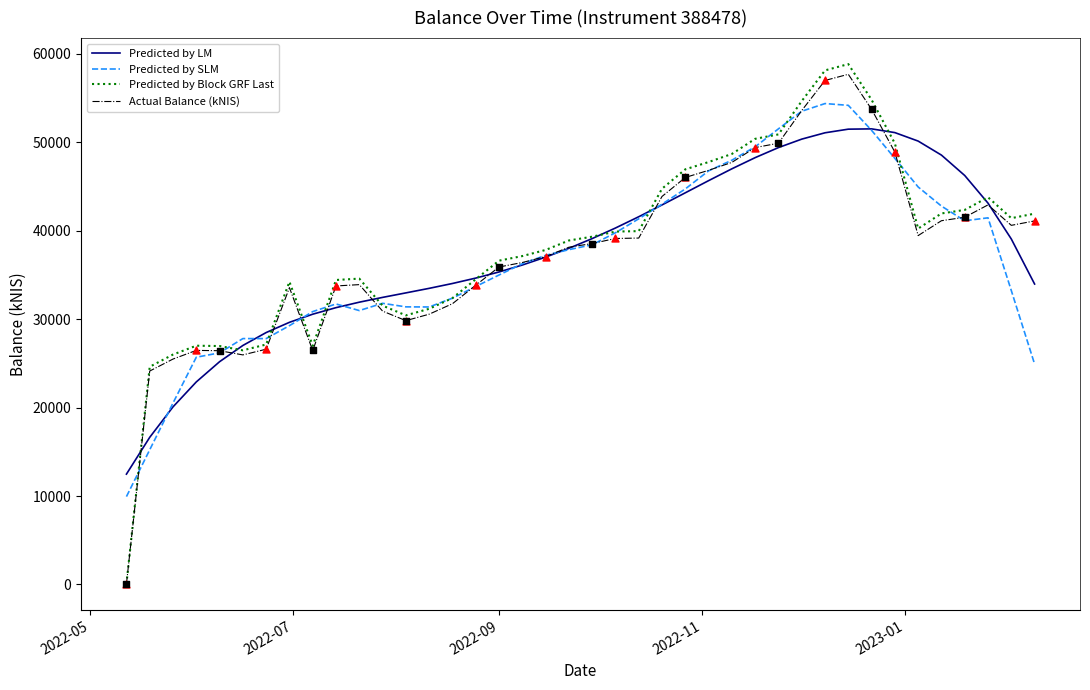

Which series has the largest range (max minus min)?

Predicted by Block GRF Last